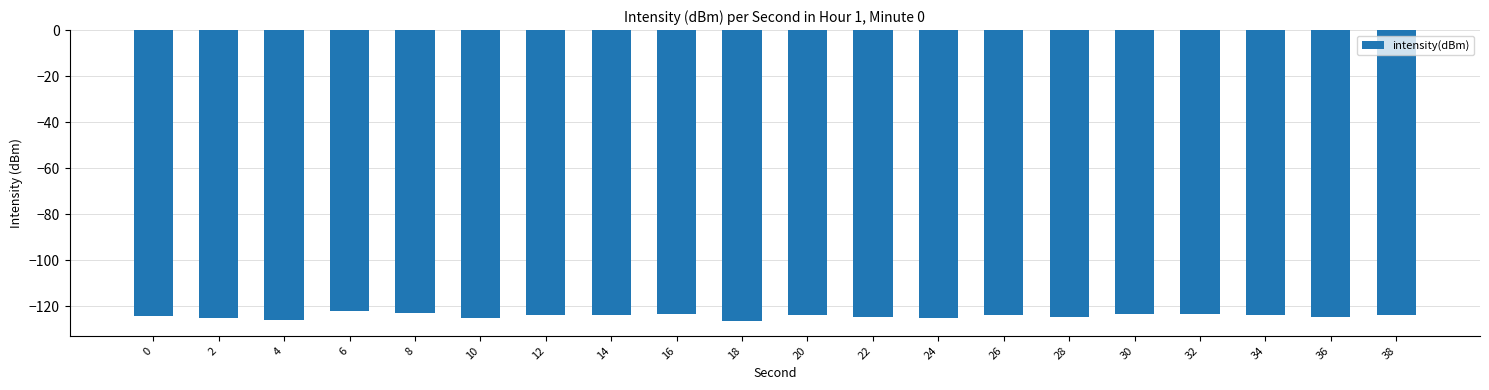

Is it true that the value at 26 is -123.8?

True